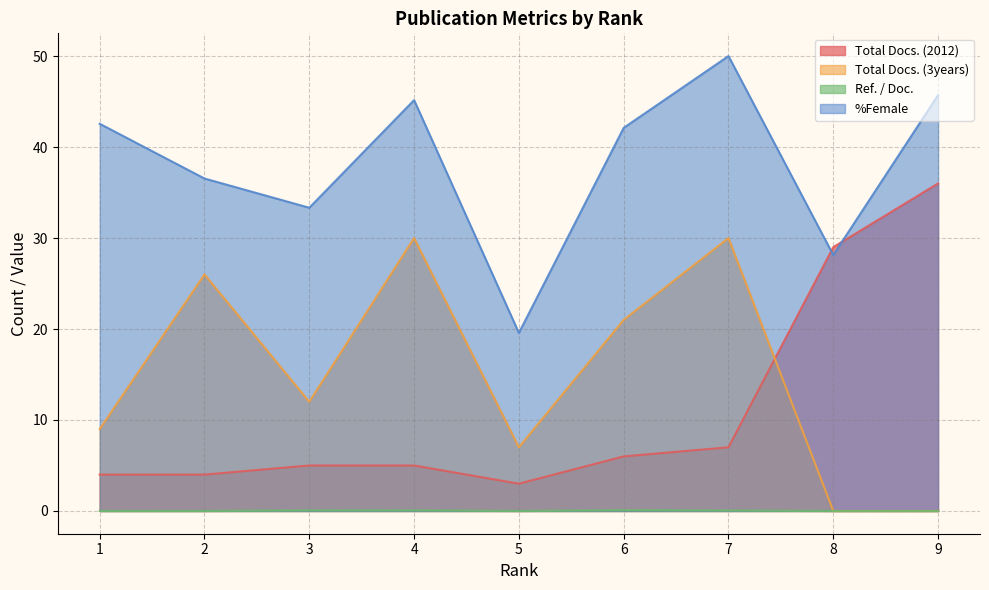

True or false: %Female and Ref. / Doc. intersect in this chart.

False